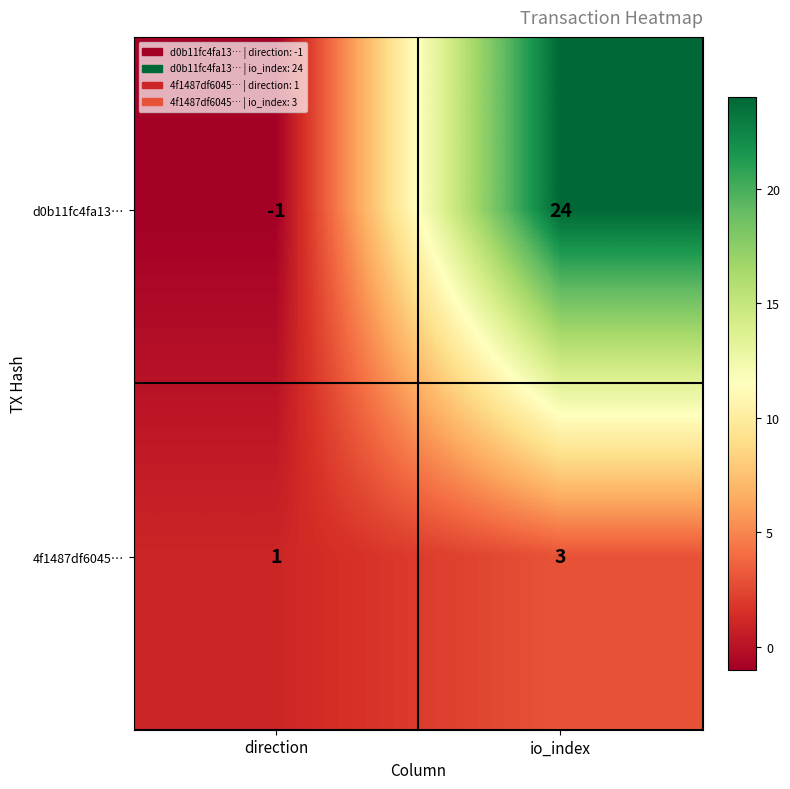

Which series has the largest total across all categories?

d0b11fc4fa13…